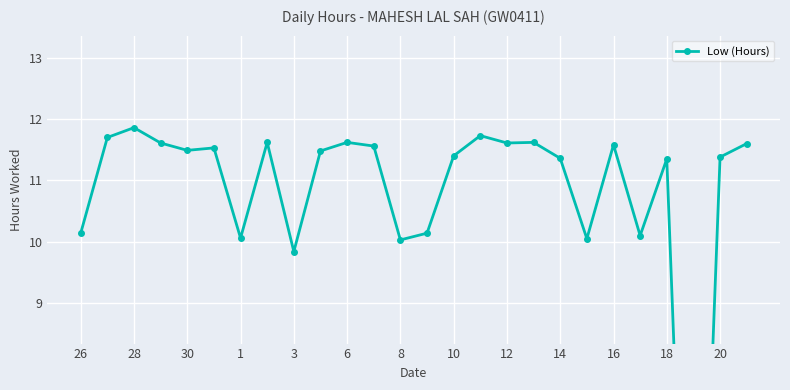

Is this an area chart (filled region under the line)?

No